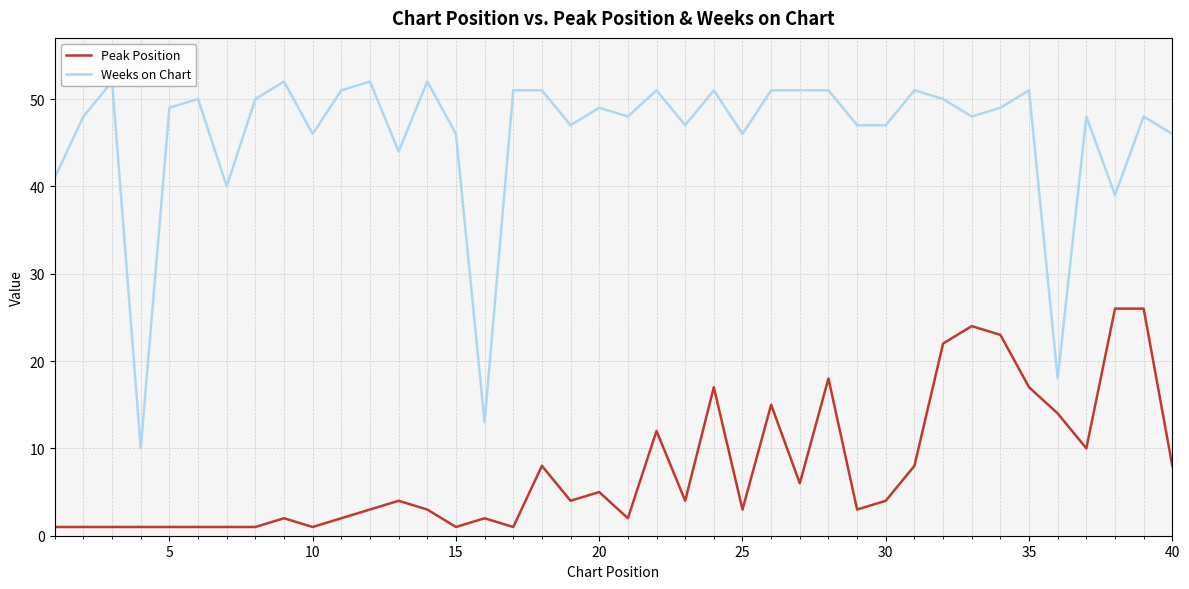

At how many categories does at least one series exceed 41?

34